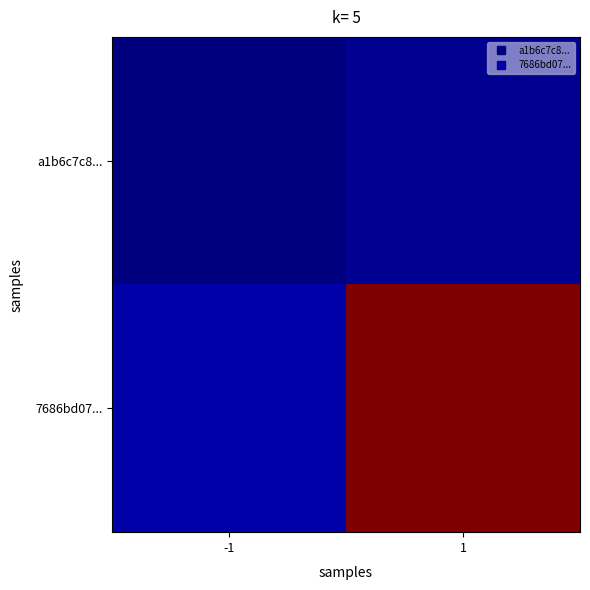

How many distinct data groups are displayed?

2